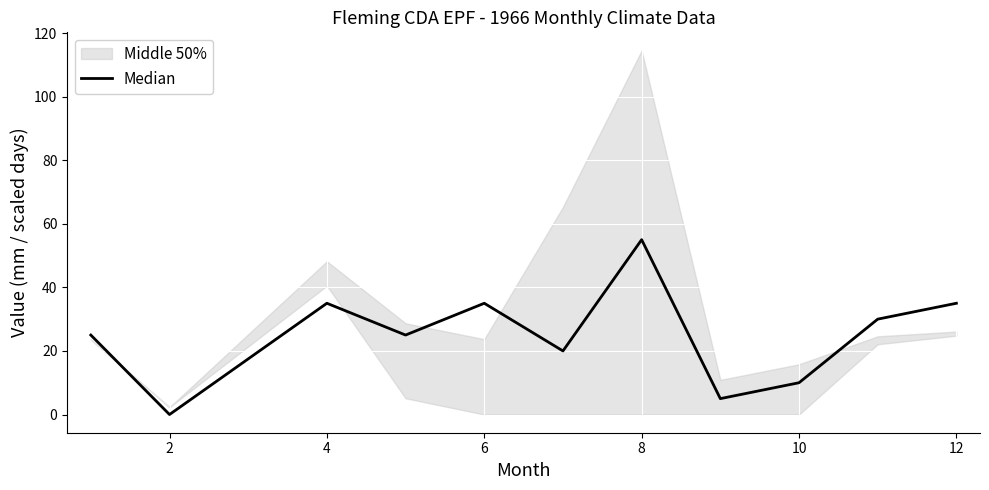

What is the average value?

25